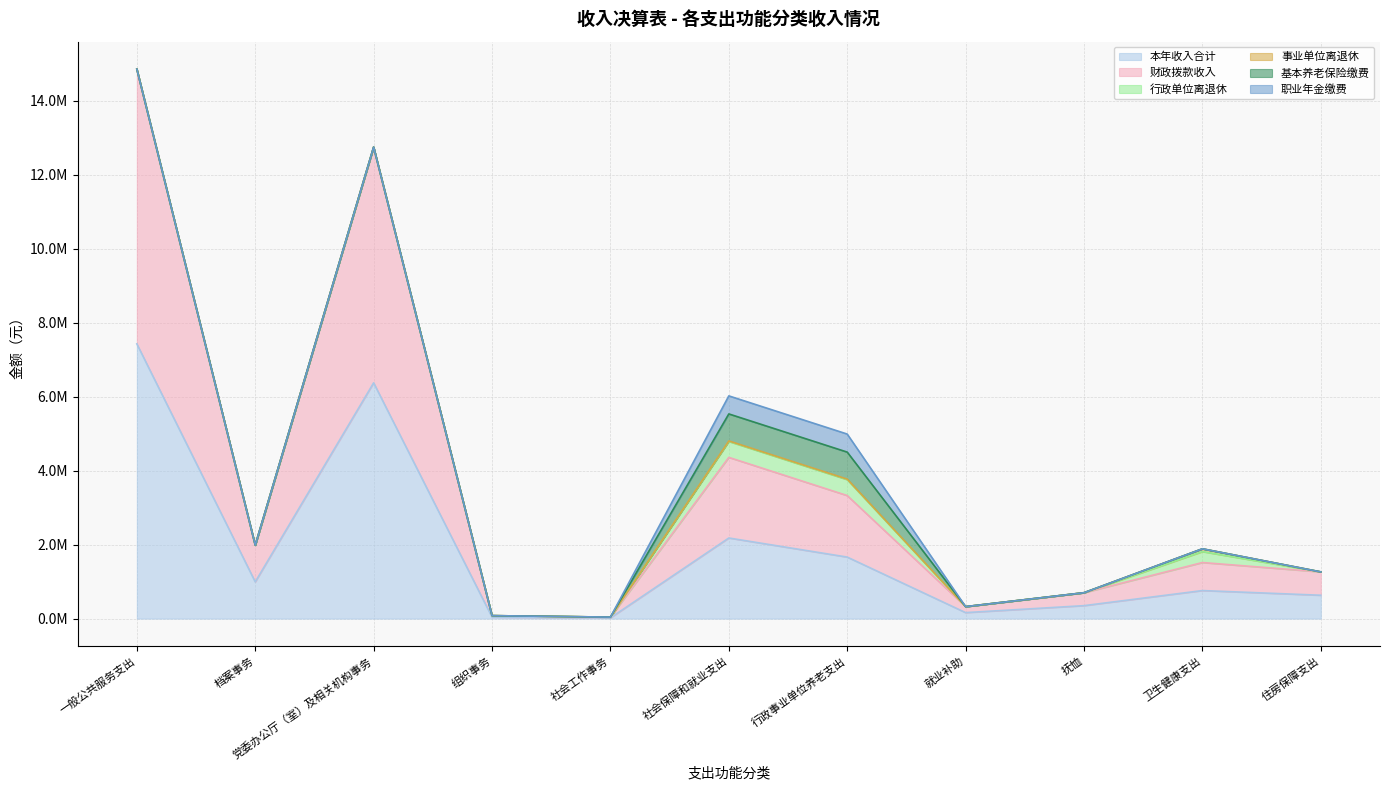

Rank the series by their maximum value, from highest to lowest.

本年收入合计, 财政拨款收入, 基本养老保险缴费, 职业年金缴费, 行政单位离退休, 事业单位离退休